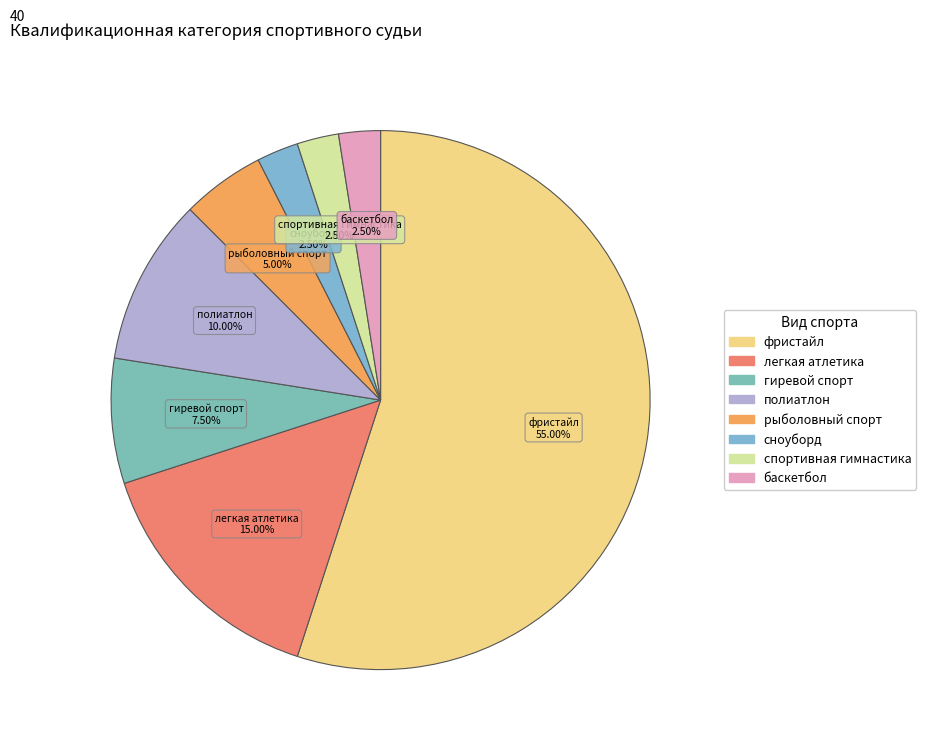

Which slice is the largest?

фристайл